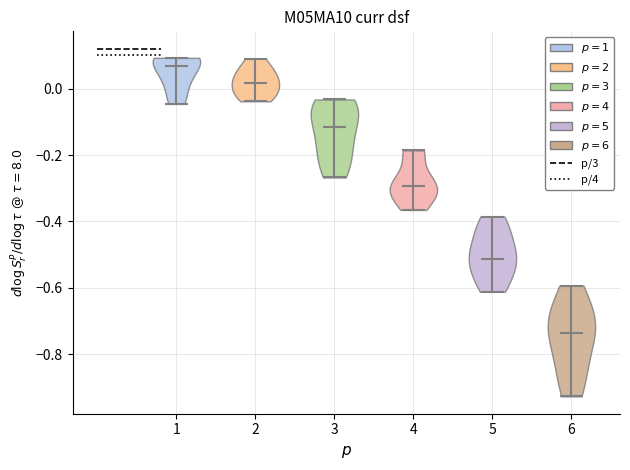

Reading left to right, read every violin against the y-axis: where its median line is, and the lowest and highest points it reaches. The values are not printed on the chart, so give them approximately, as read against the axis.

1: median line 0.06, lowest point -0.04, highest point 0.10
2: median line 0.02, lowest point -0.04, highest point 0.10
3: median line -0.12, lowest point -0.26, highest point -0.04
4: median line -0.30, lowest point -0.36, highest point -0.18
5: median line -0.52, lowest point -0.62, highest point -0.38
6: median line -0.74, lowest point -0.92, highest point -0.60